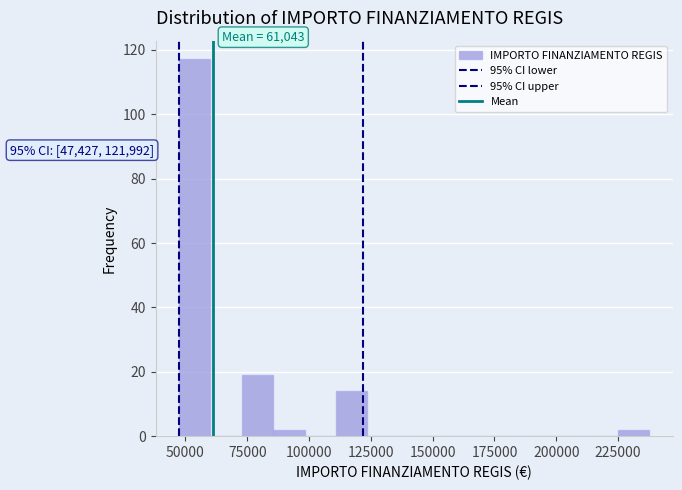

Around what value on the x-axis is the tallest bar? Give the approximate position of its centre, as read against the axis.

55000